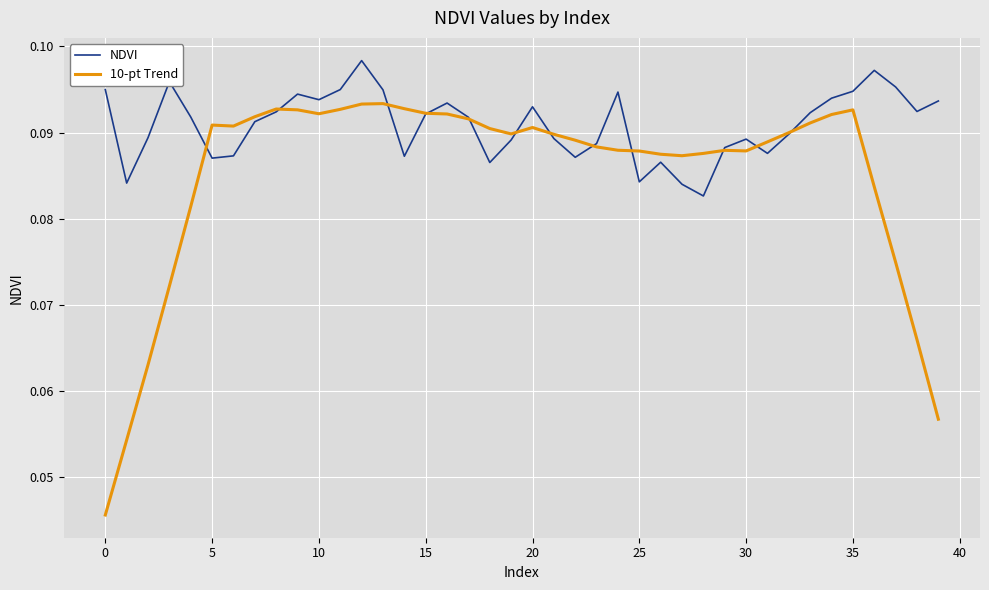

Which series has the largest total across all categories?

NDVI